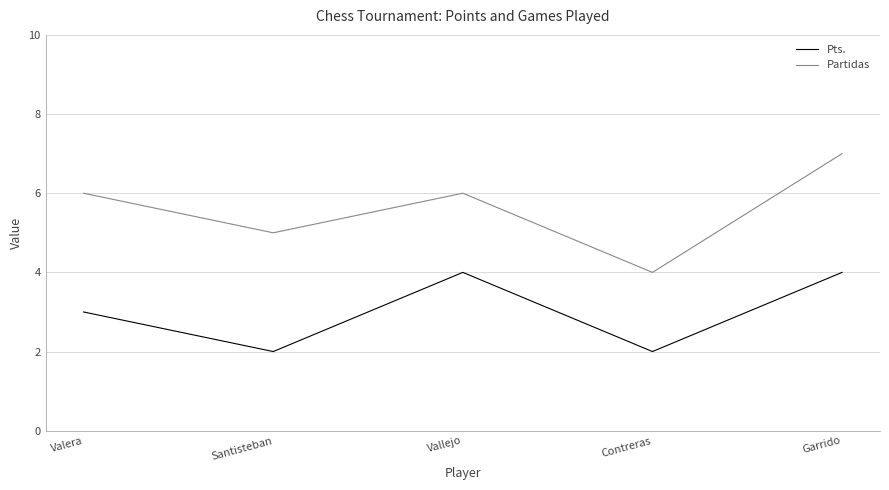

True or false: Partidas has more than 1 interior local peaks.

False